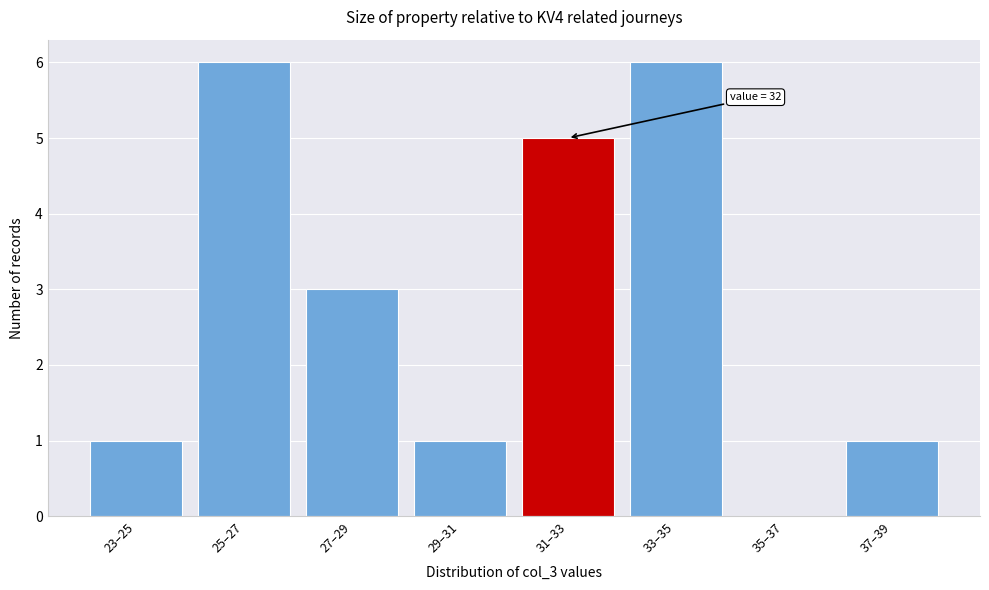

Reading left to right, transcribe all the data shown in this chart.

23–25=1	25–27=6	27–29=3	29–31=1	31–33=5	33–35=6	35–37=0	37–39=1